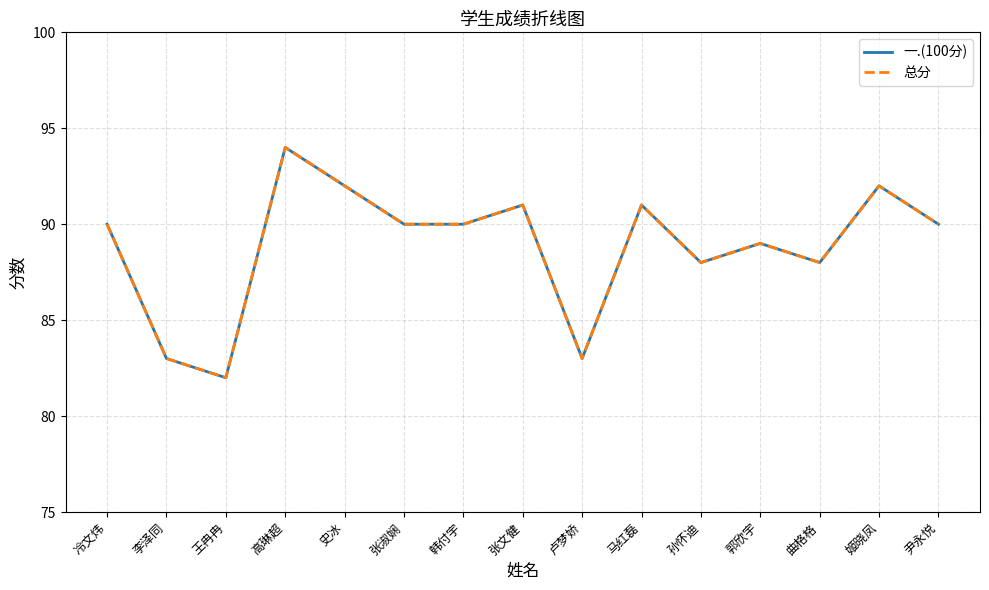

At which category is the sum across all series the highest?

高琳超